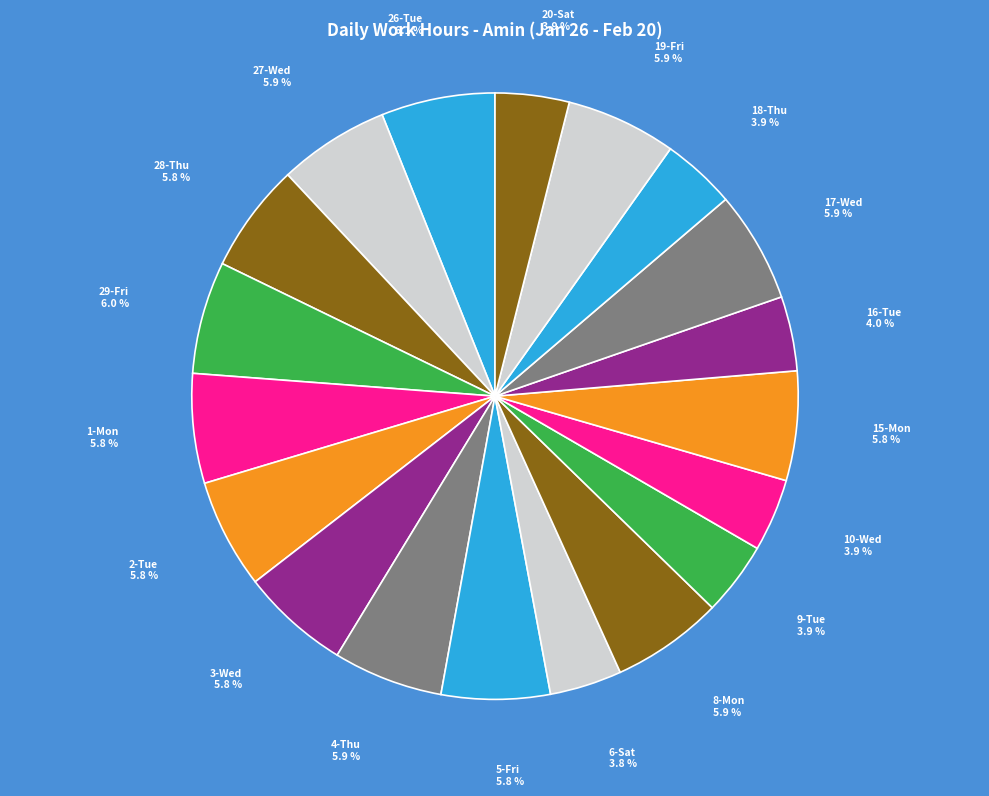

How many segments does this pie chart have?

19